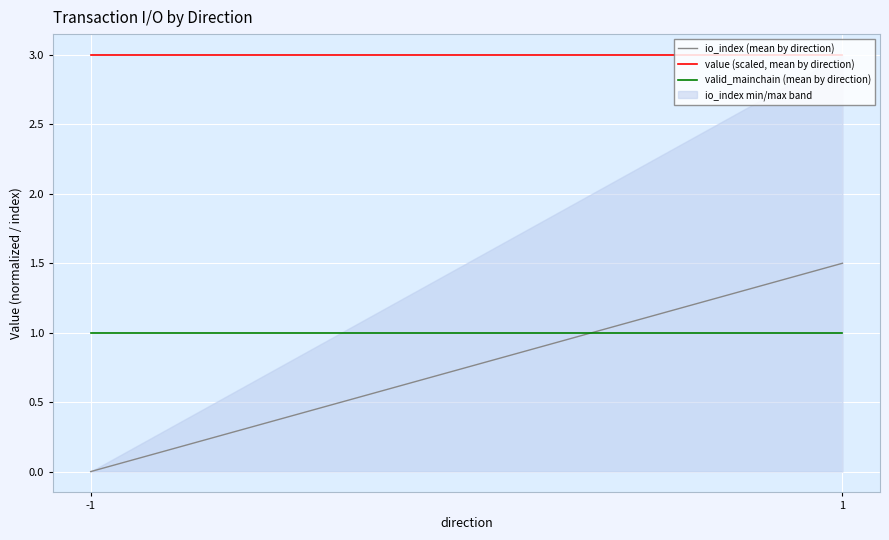

How many series are shown in this chart?

1